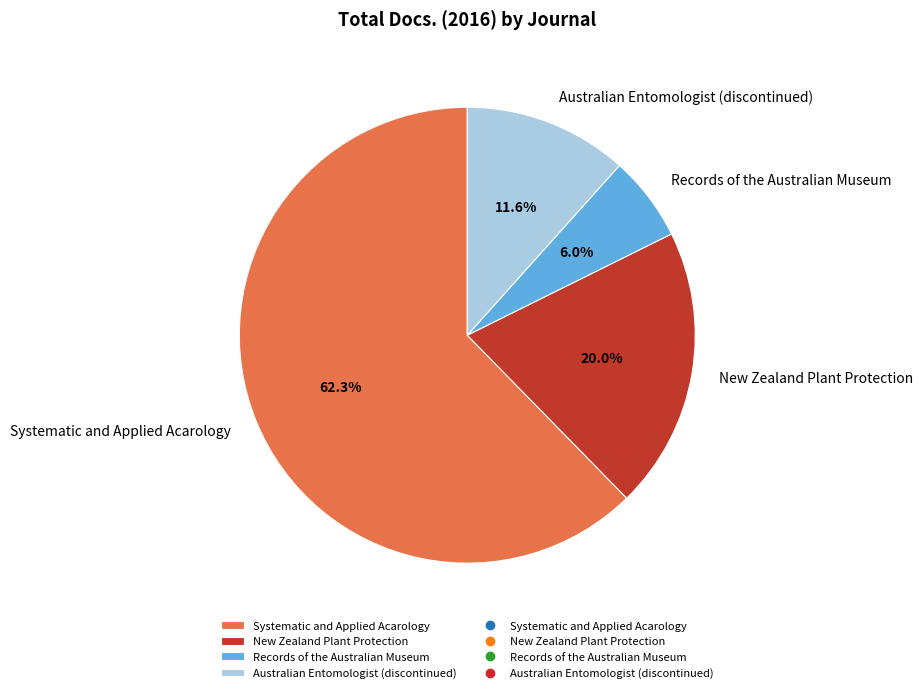

To the nearest percent, what percentage of the pie is Australian Entomologist (discontinued)?

12%